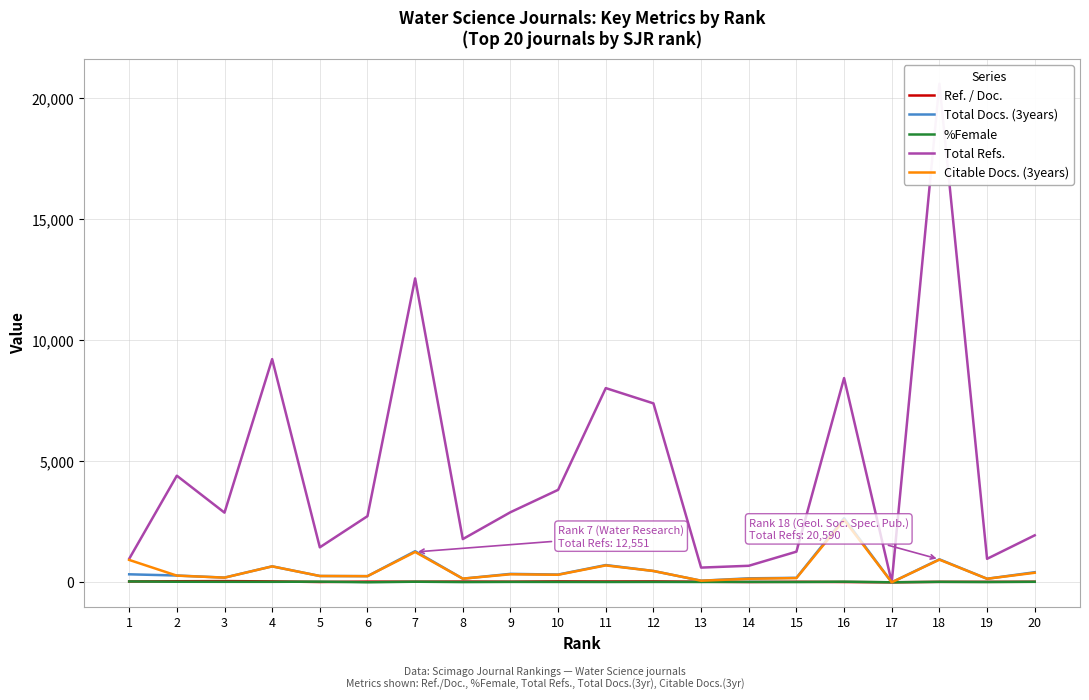

Which series has the largest total across all categories?

Total Refs.